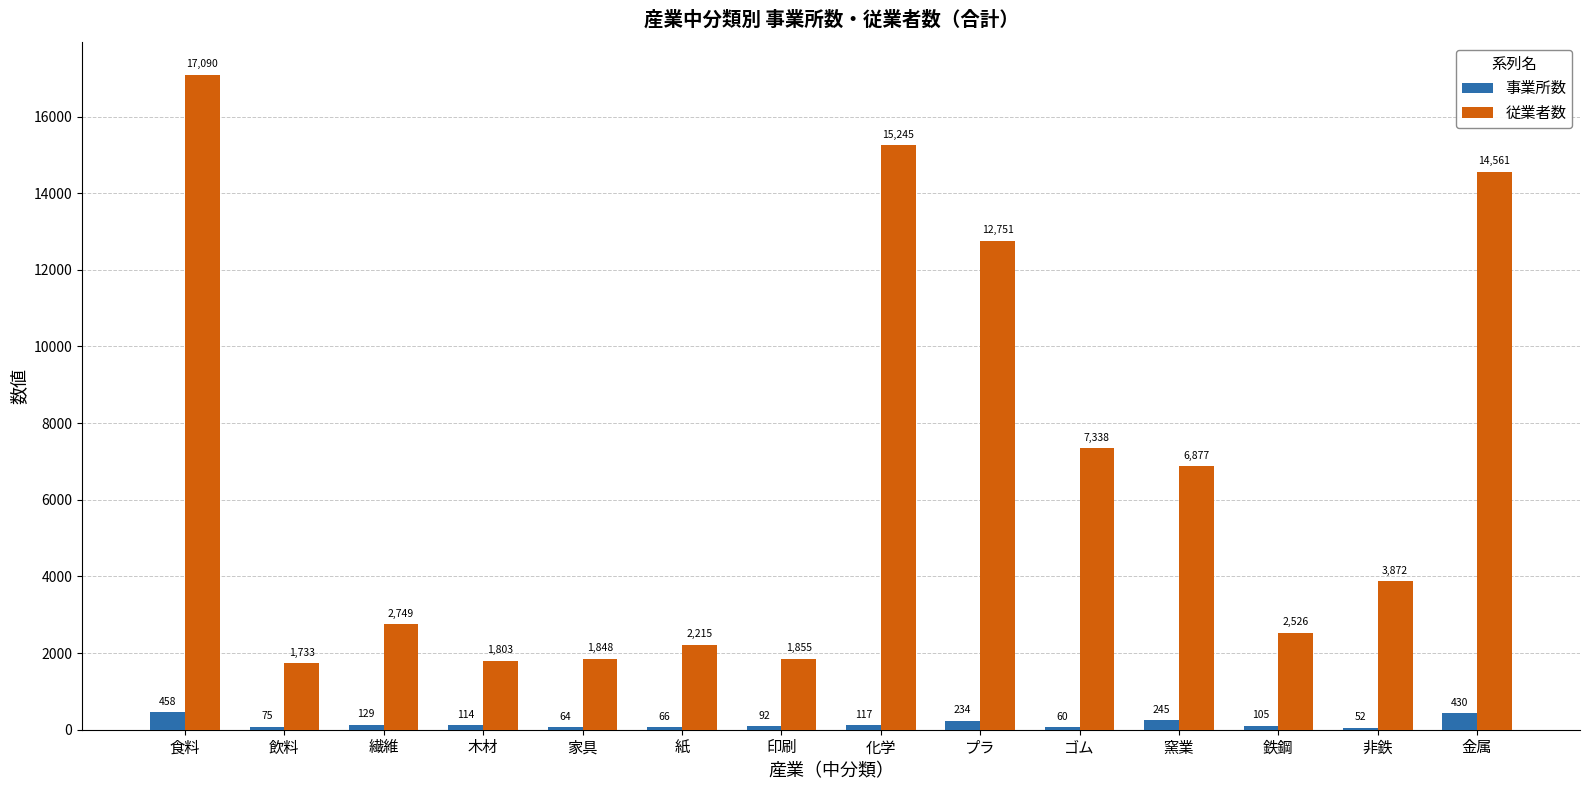

What is the sum of all 従業者数 values?

92463